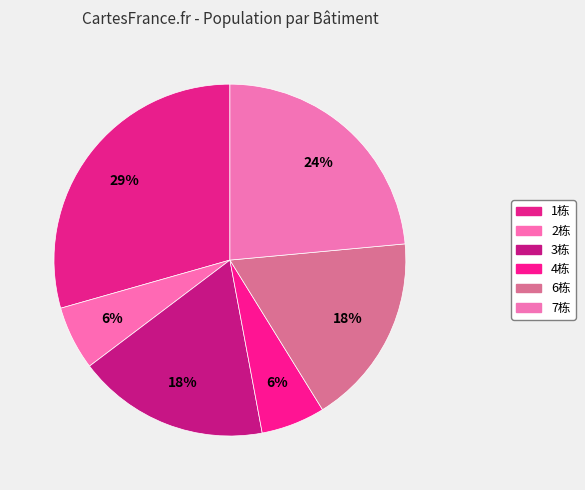

How many slices are in this pie chart?

6